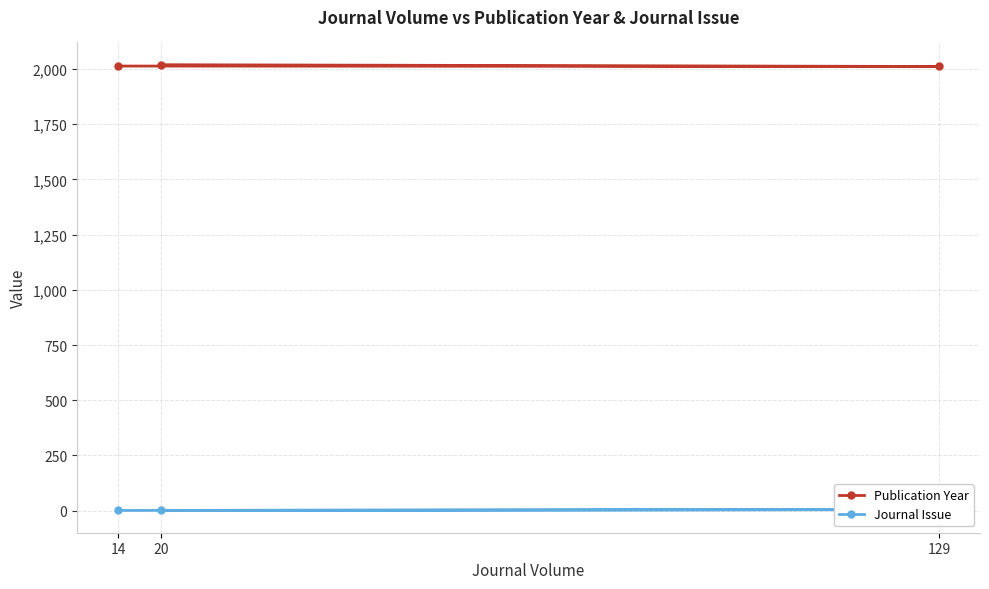

What is the difference between the maximum and minimum values in the Publication Year series?

8